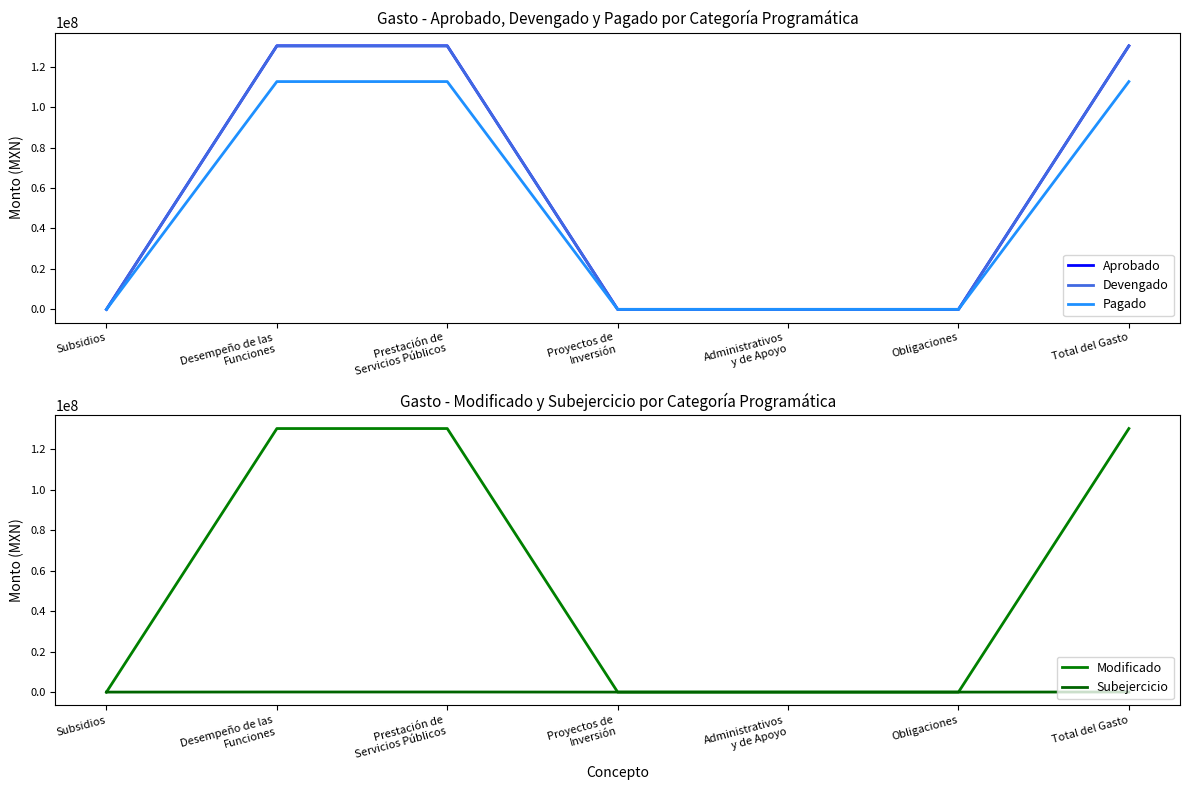

True or false: Subejercicio has more than 2 interior local peaks.

False